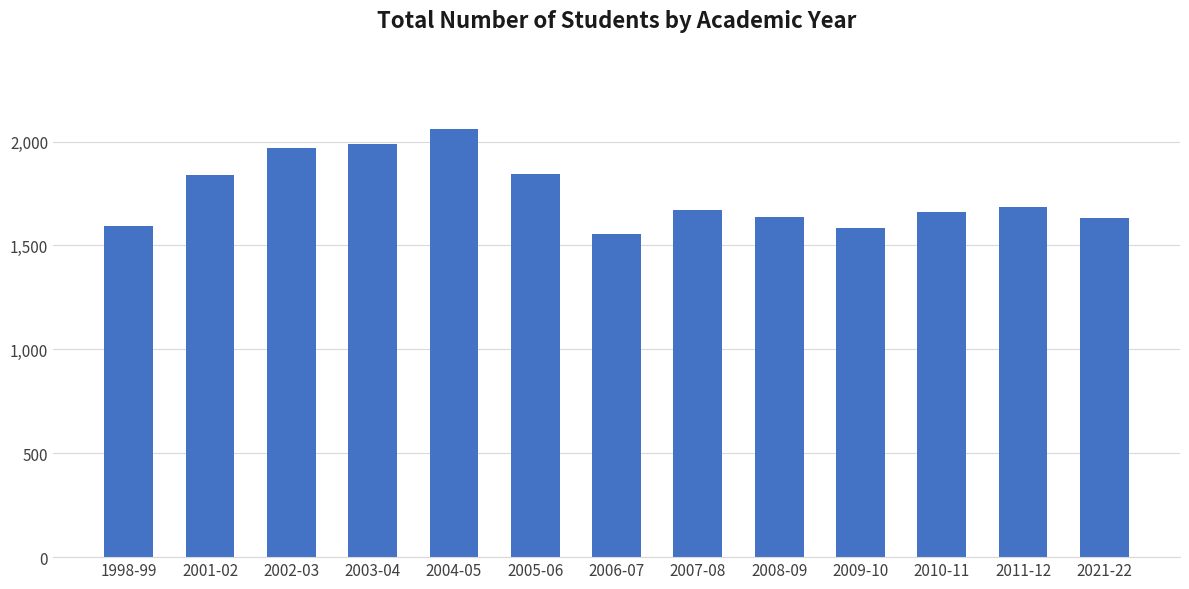

What is the minimum value shown in the chart?

1556